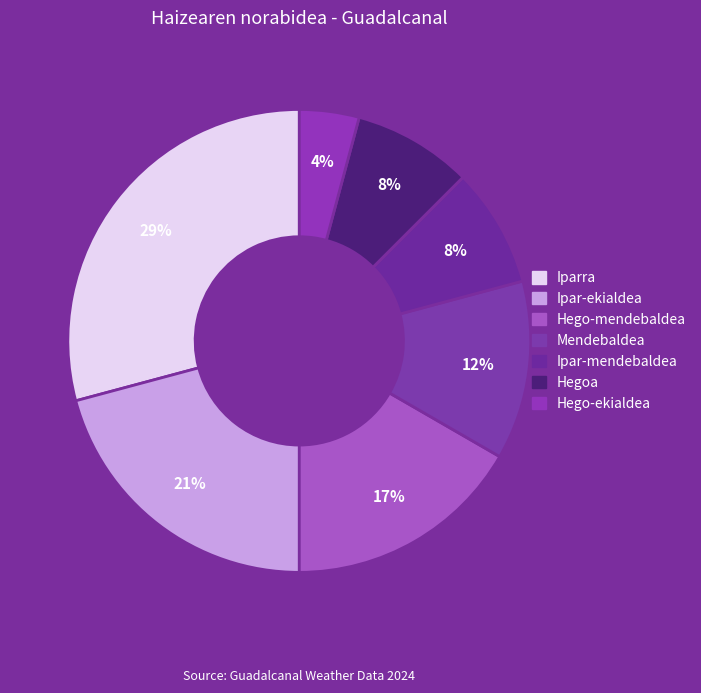

Is Hegoa the majority of the pie?

No